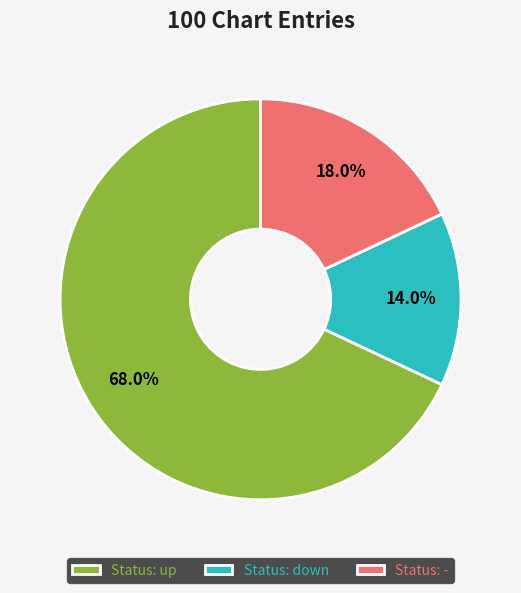

Between Status: up and Status: -, which is larger?

Status: up